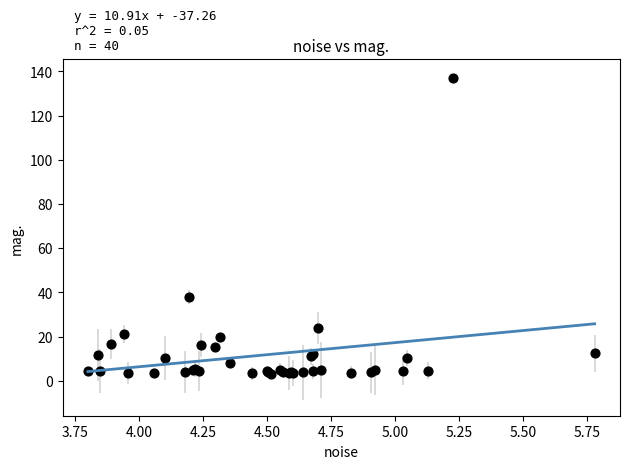

What Y value in the scatter plot is closest to 70?

37.8